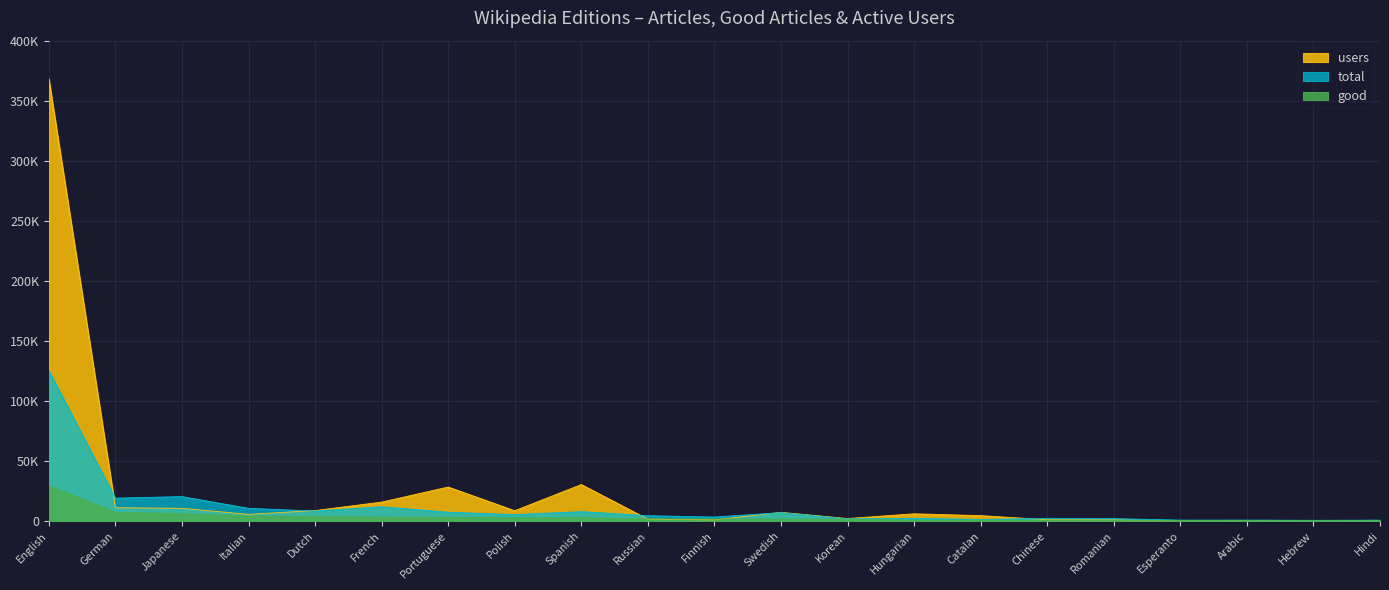

What is the average value of the total series?

11595